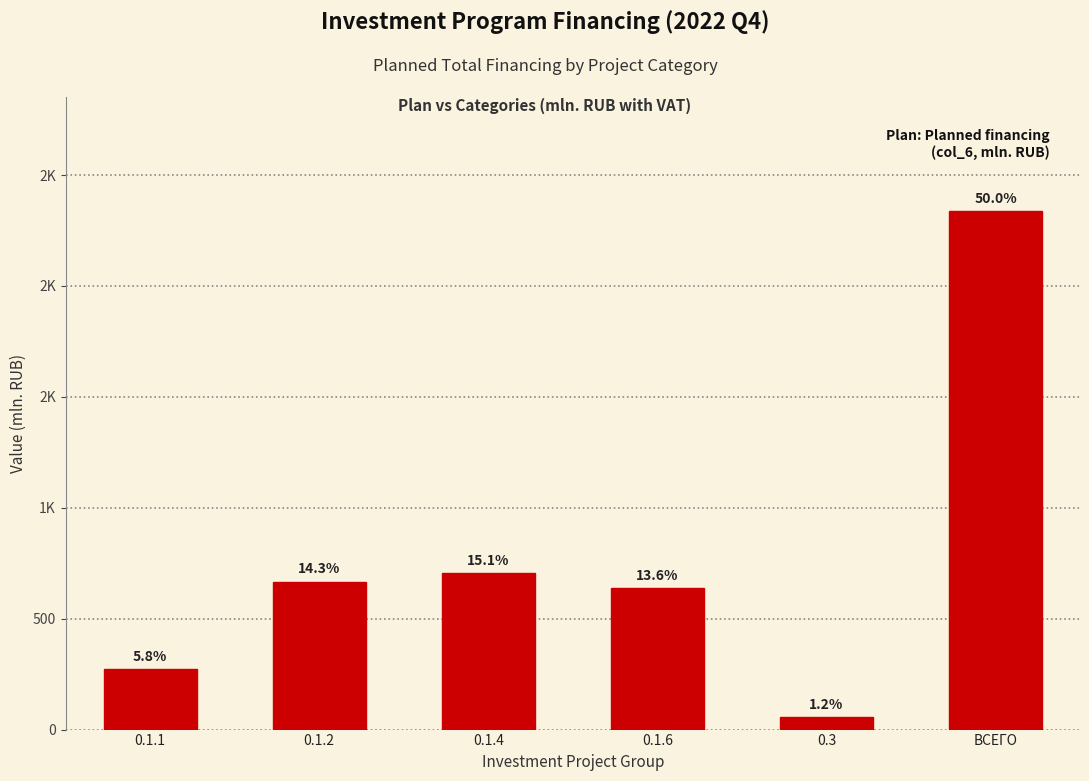

Read the value at 0.1.2.

667.5